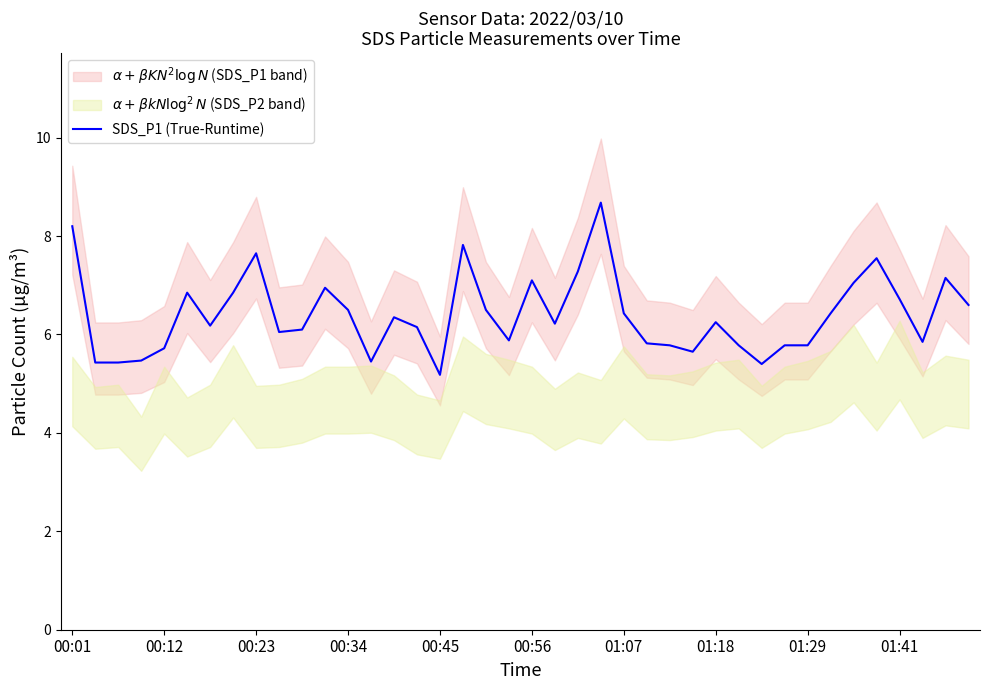

What is the sum of all values?

256.0